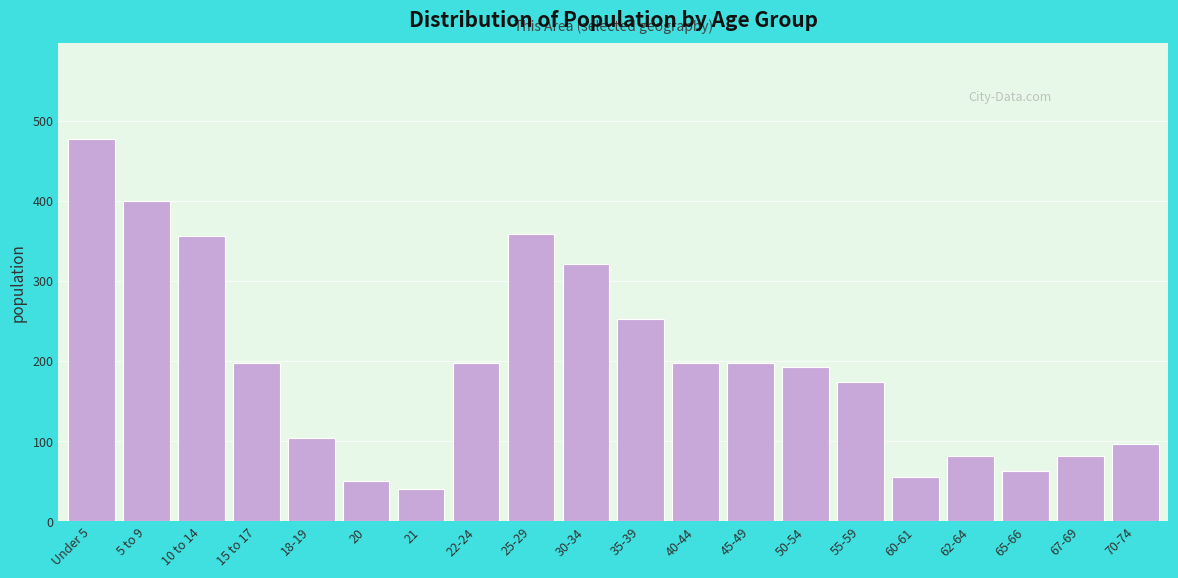

What is the sum of the values at Under 5 and 5 to 9?

876